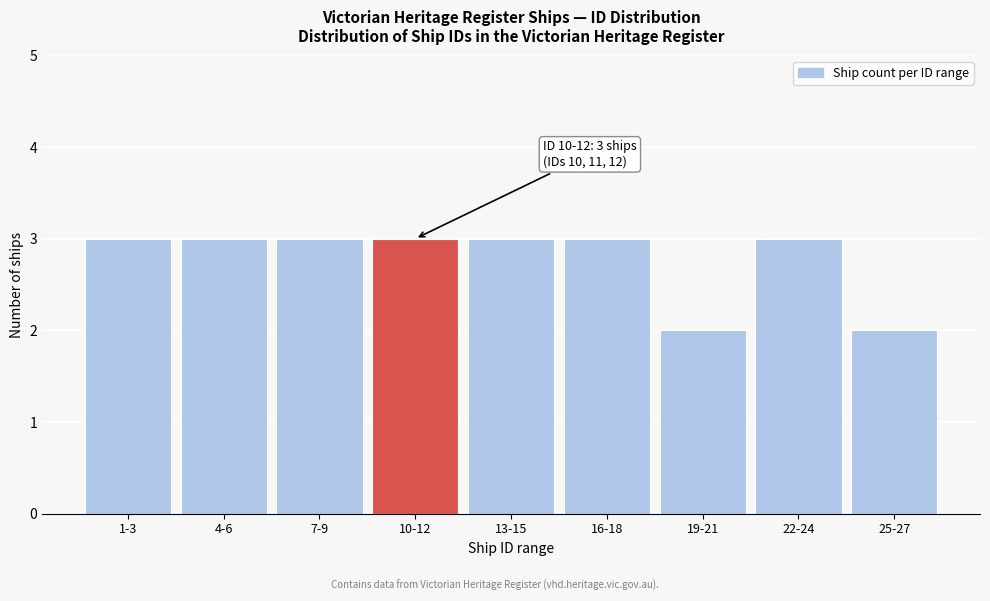

Reading left to right, what are all the values shown in this chart?

1-3=3	4-6=3	7-9=3	10-12=3	13-15=3	16-18=3	19-21=2	22-24=3	25-27=2